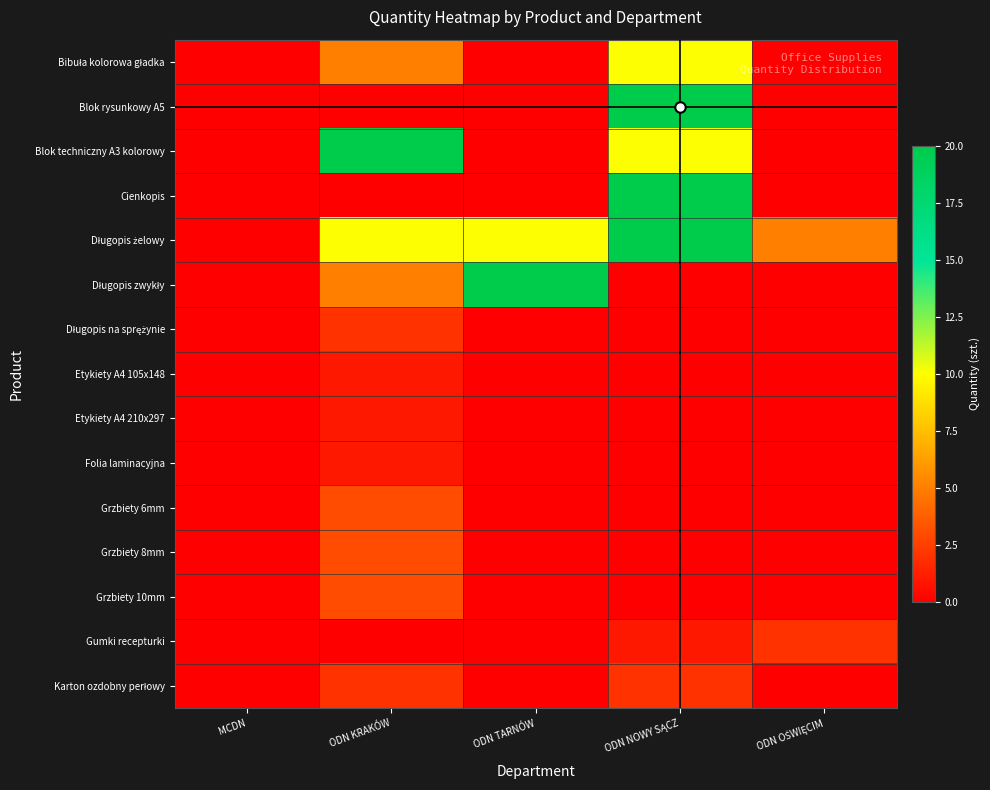

Which label corresponds to the largest value in the chart?

ODN NOWY SĄCZ